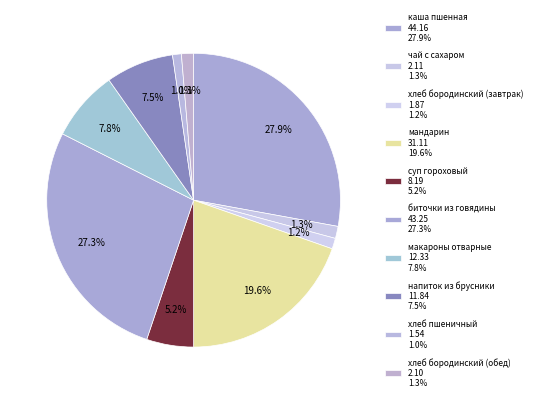

Count the number of slices in the pie.

10